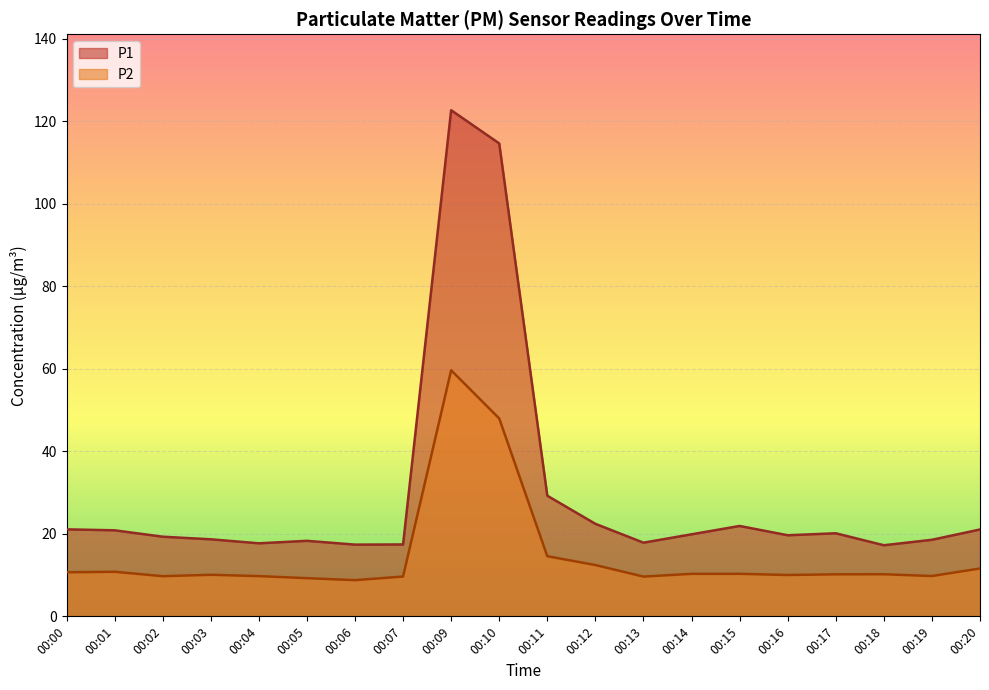

What is the average value of the P2 series?

14.8